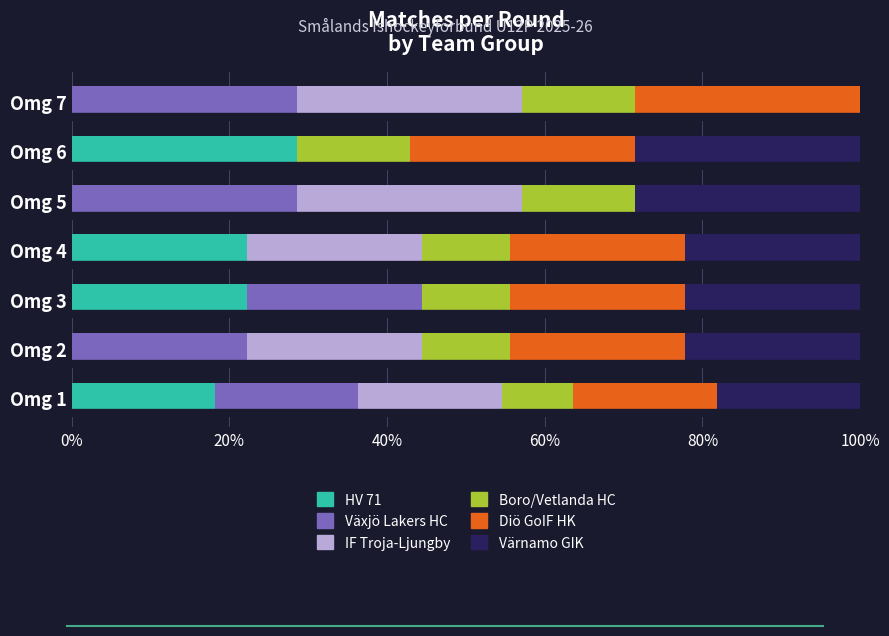

What is the highest value of the HV 71 series?

28.6